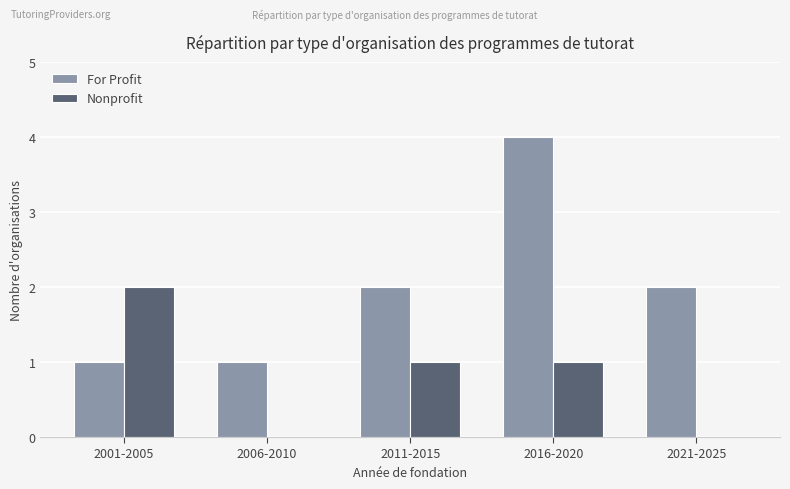

Is it true that Nonprofit equals 1 at 2011-2015?

True